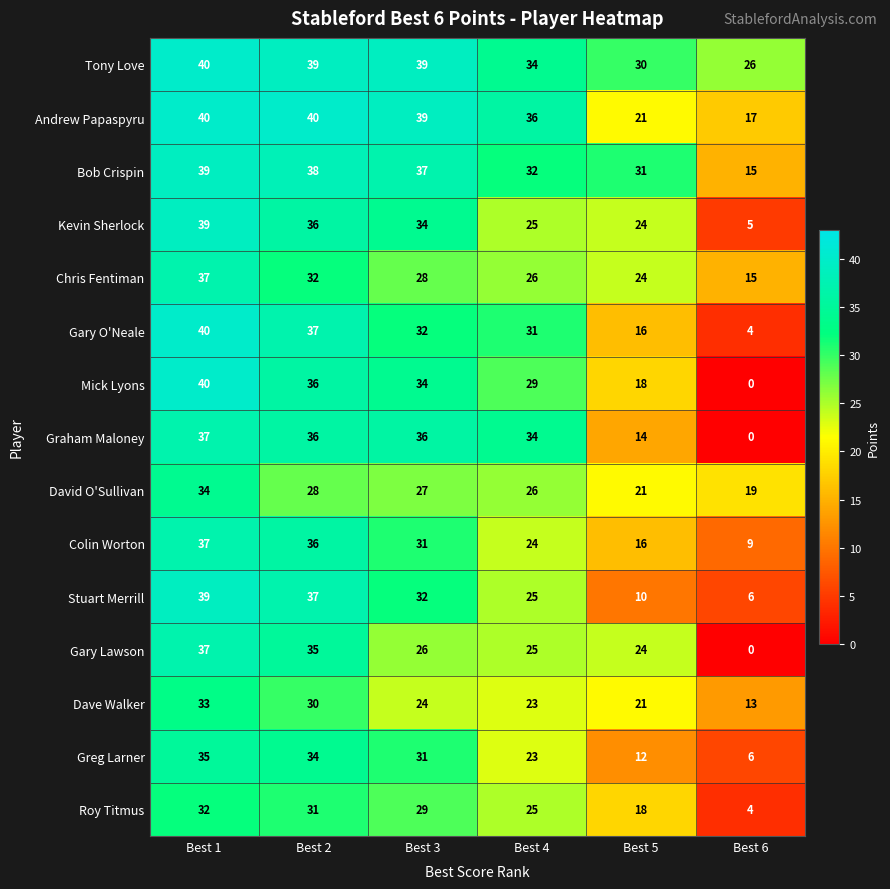

What is the greatest value displayed?

40